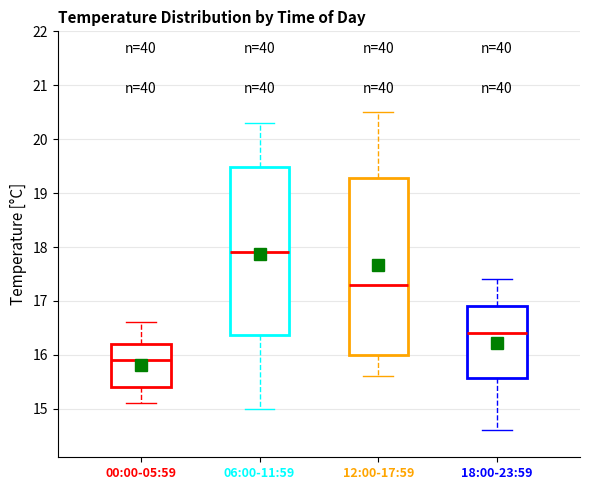

Which box has the highest median line?

06:00-11:59